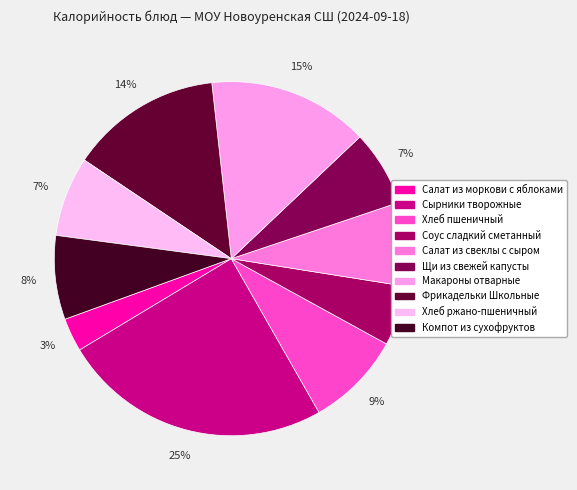

Which slice is the smallest?

Салат из моркови с яблоками